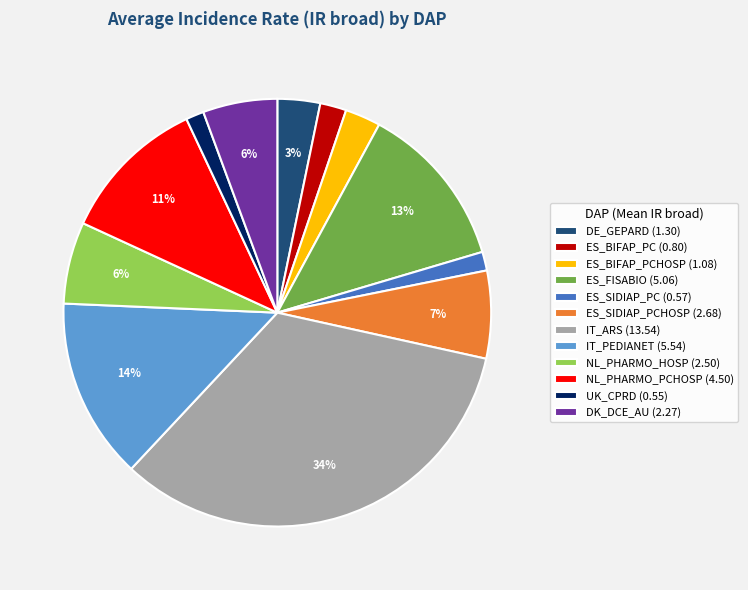

To the nearest percent, what is the difference between the NL_PHARMO_PCHOSP (4.50) and DE_GEPARD (1.30) slice percentages?

8%